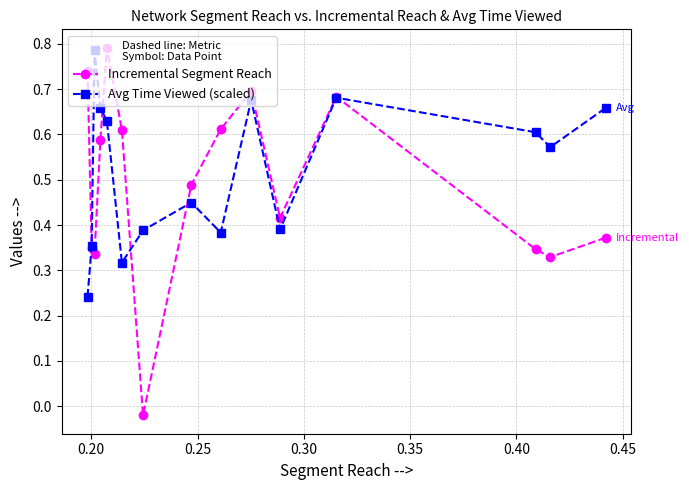

Which series has the widest spread of values?

Incremental Segment Reach